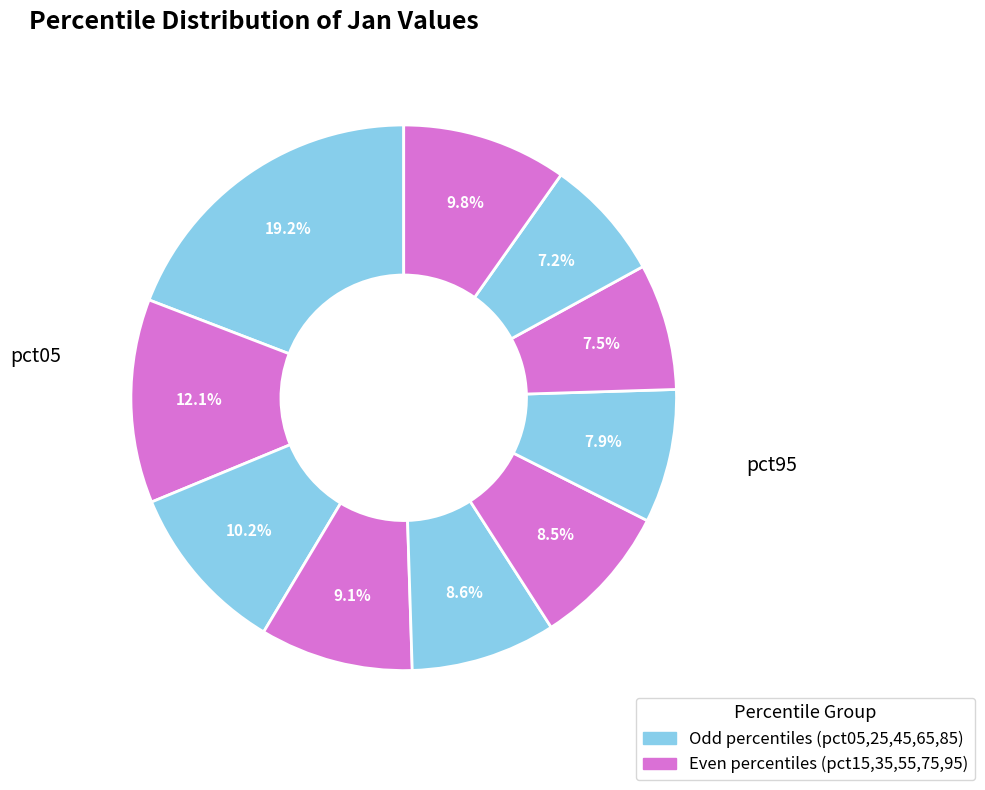

How many segments does this pie chart have?

10